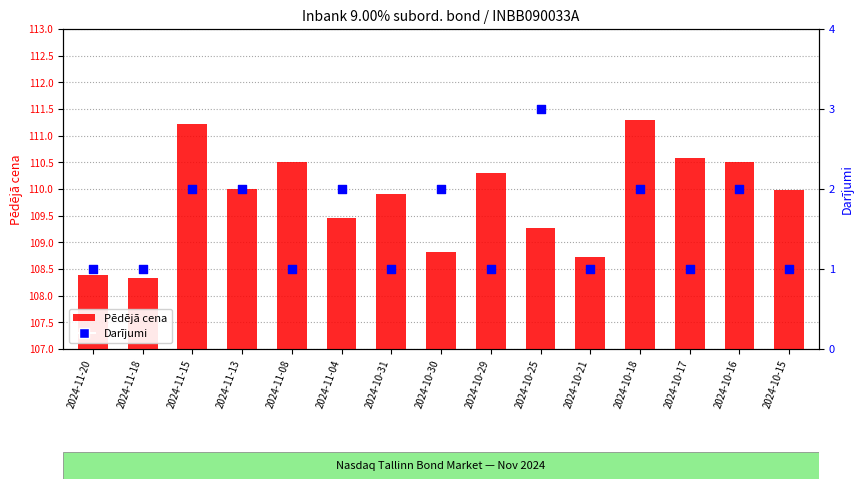

At how many categories does at least one series exceed 3?

15